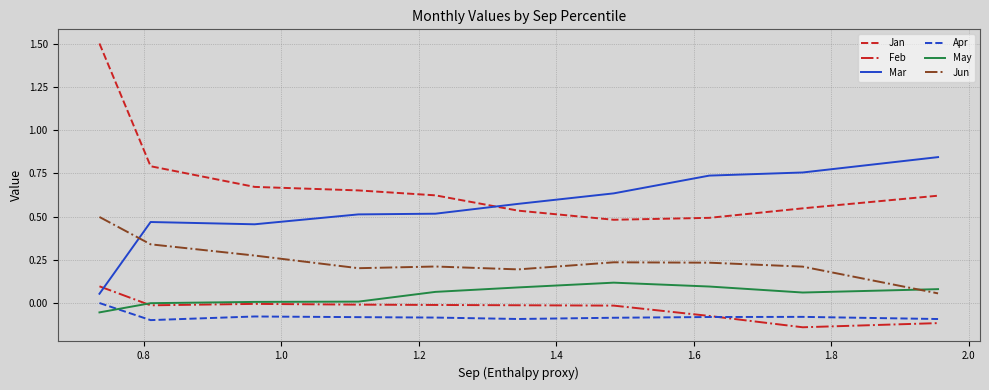

Which series has the widest spread of values?

Jan